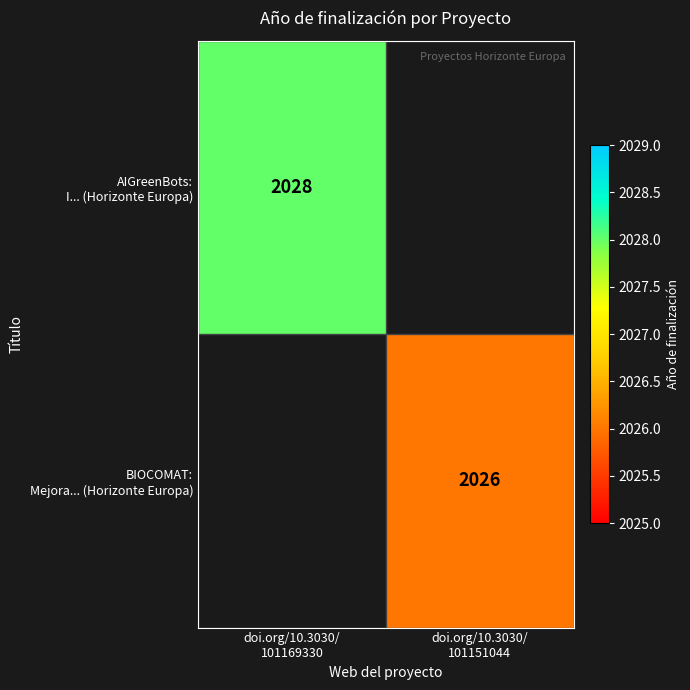

At which label is AIGreenBots: I... (Horizonte Europa) closest to 2028?

doi.org/10.3030/ 101169330